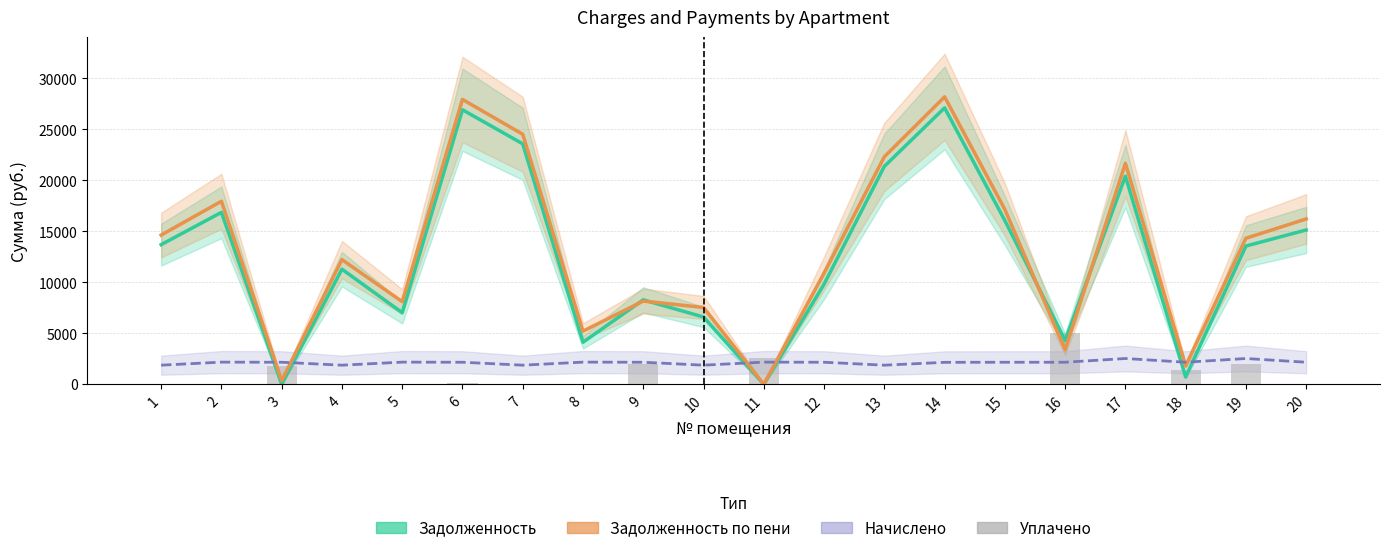

What is the difference between the Начислено values at 12 and 1?

288.6